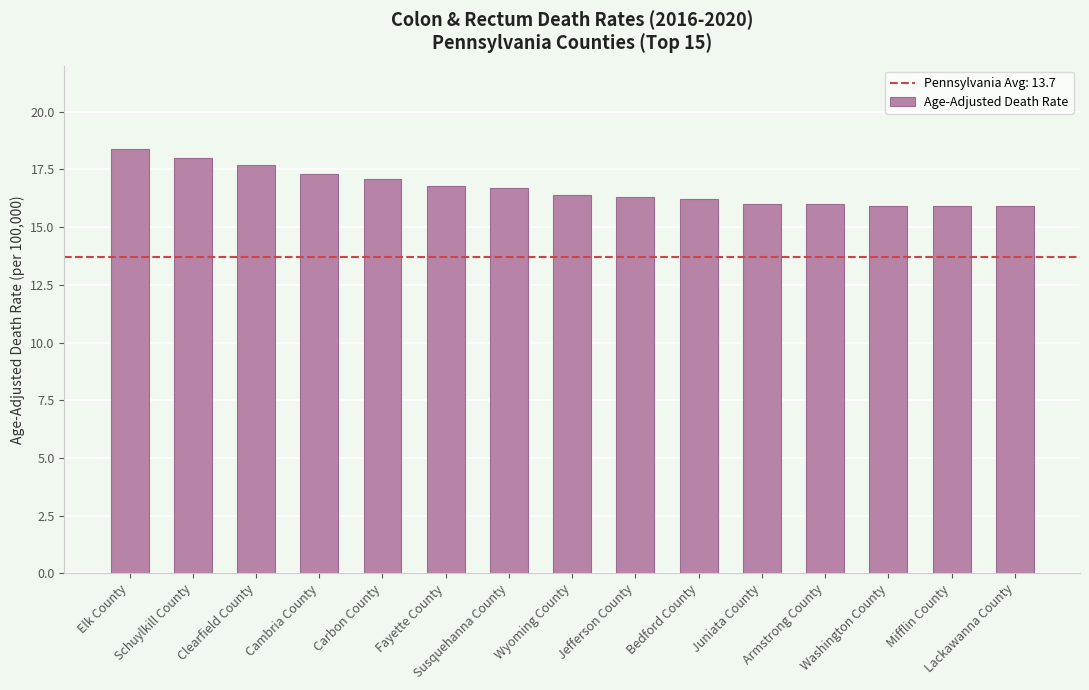

What is the label of the 14th bar from the right?

Schuylkill County